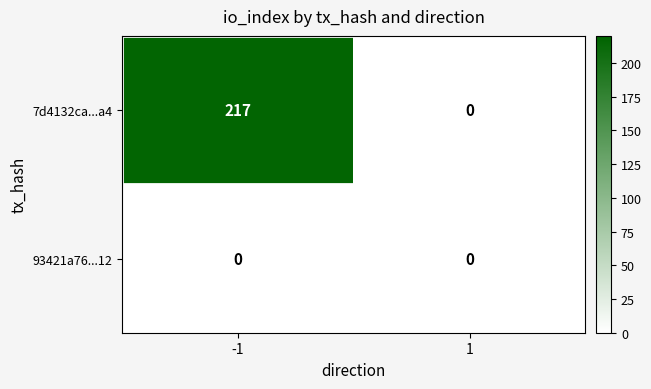

True or false: 93421a76...12 has a value of 0 at -1.

True